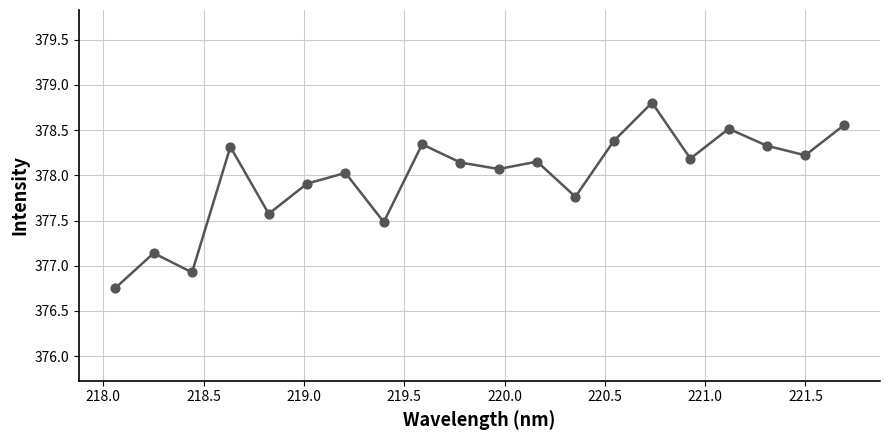

What is the greatest value displayed?

378.8